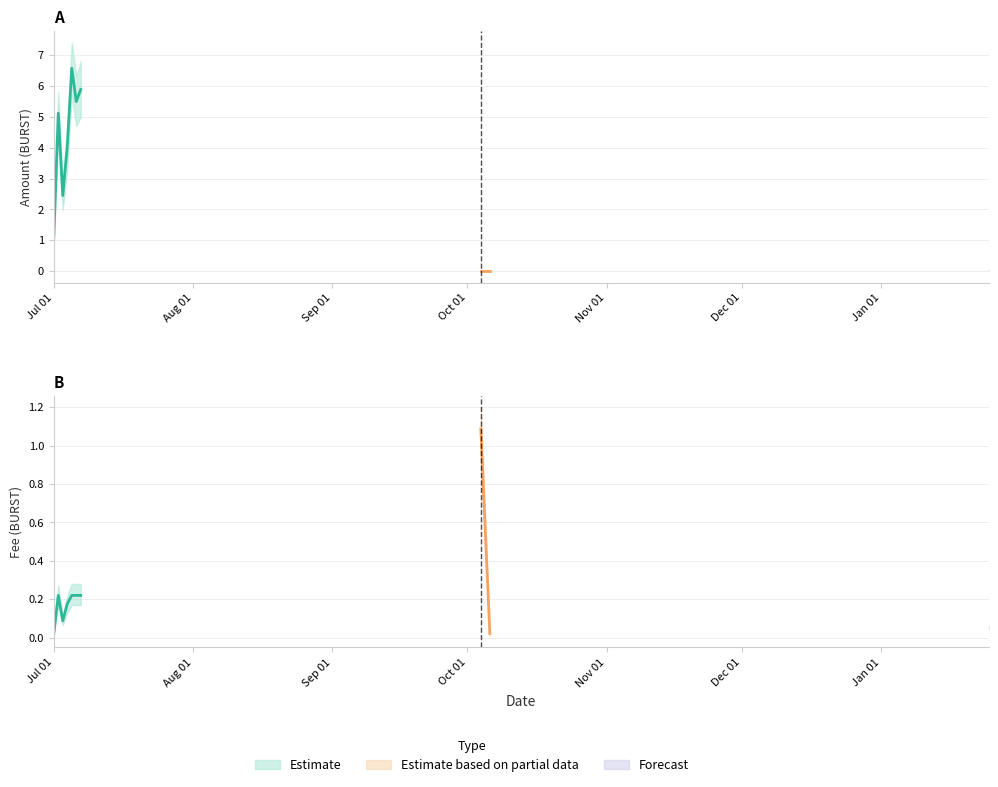

At which category is the sum across all series the highest?

2019-07-05